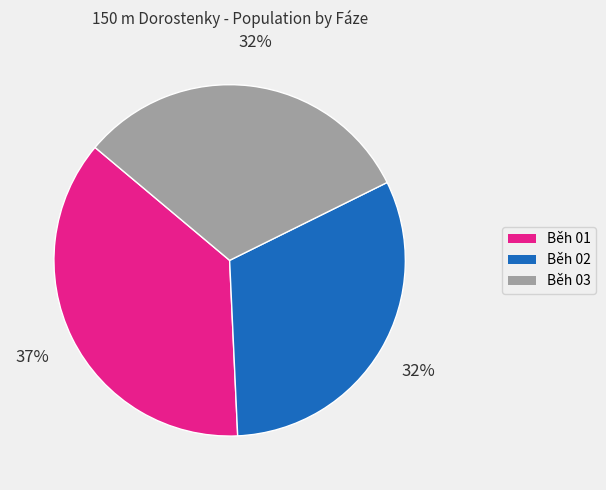

Does Běh 02 represent more than half of the total?

No